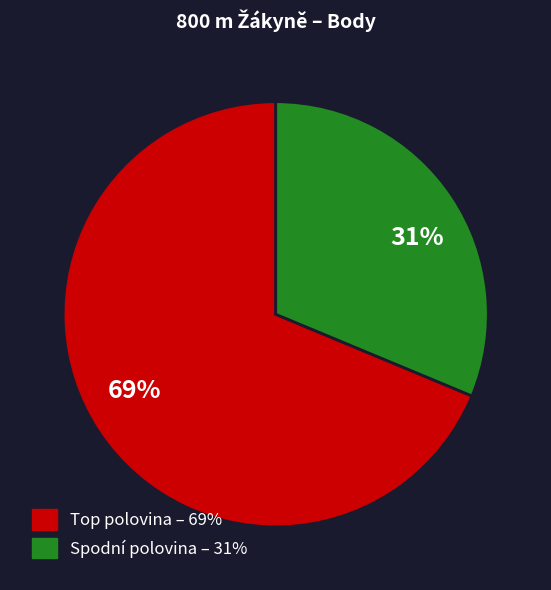

To the nearest percent, what is the average slice percentage?

50%